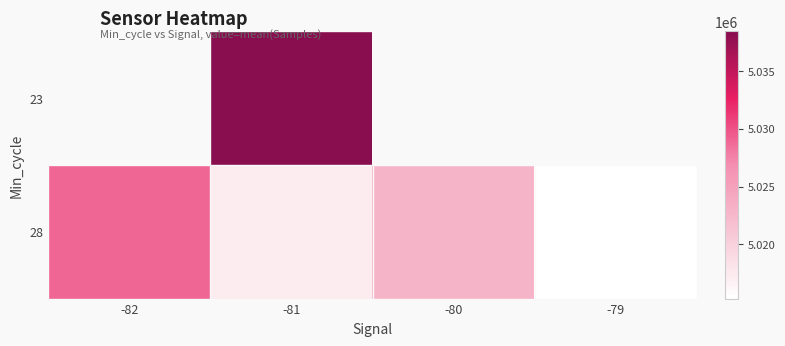

Which label corresponds to the largest value in the chart?

-81